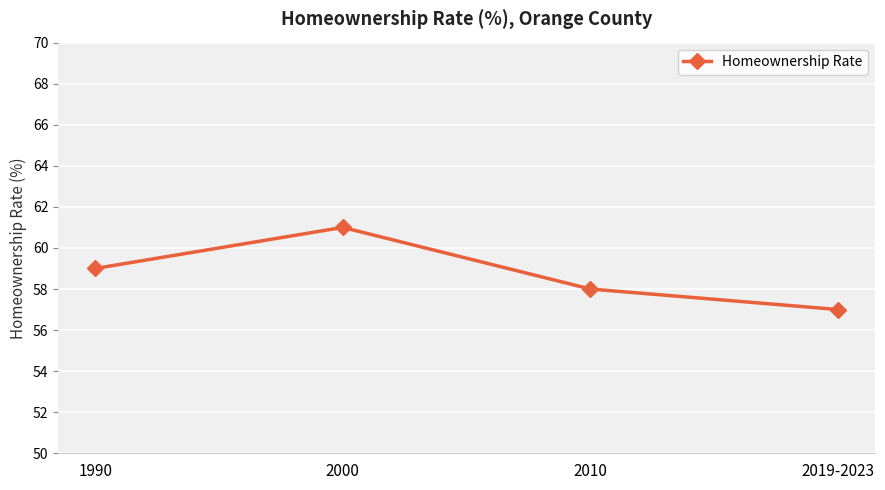

What is the value of the 4th point from the left?

57